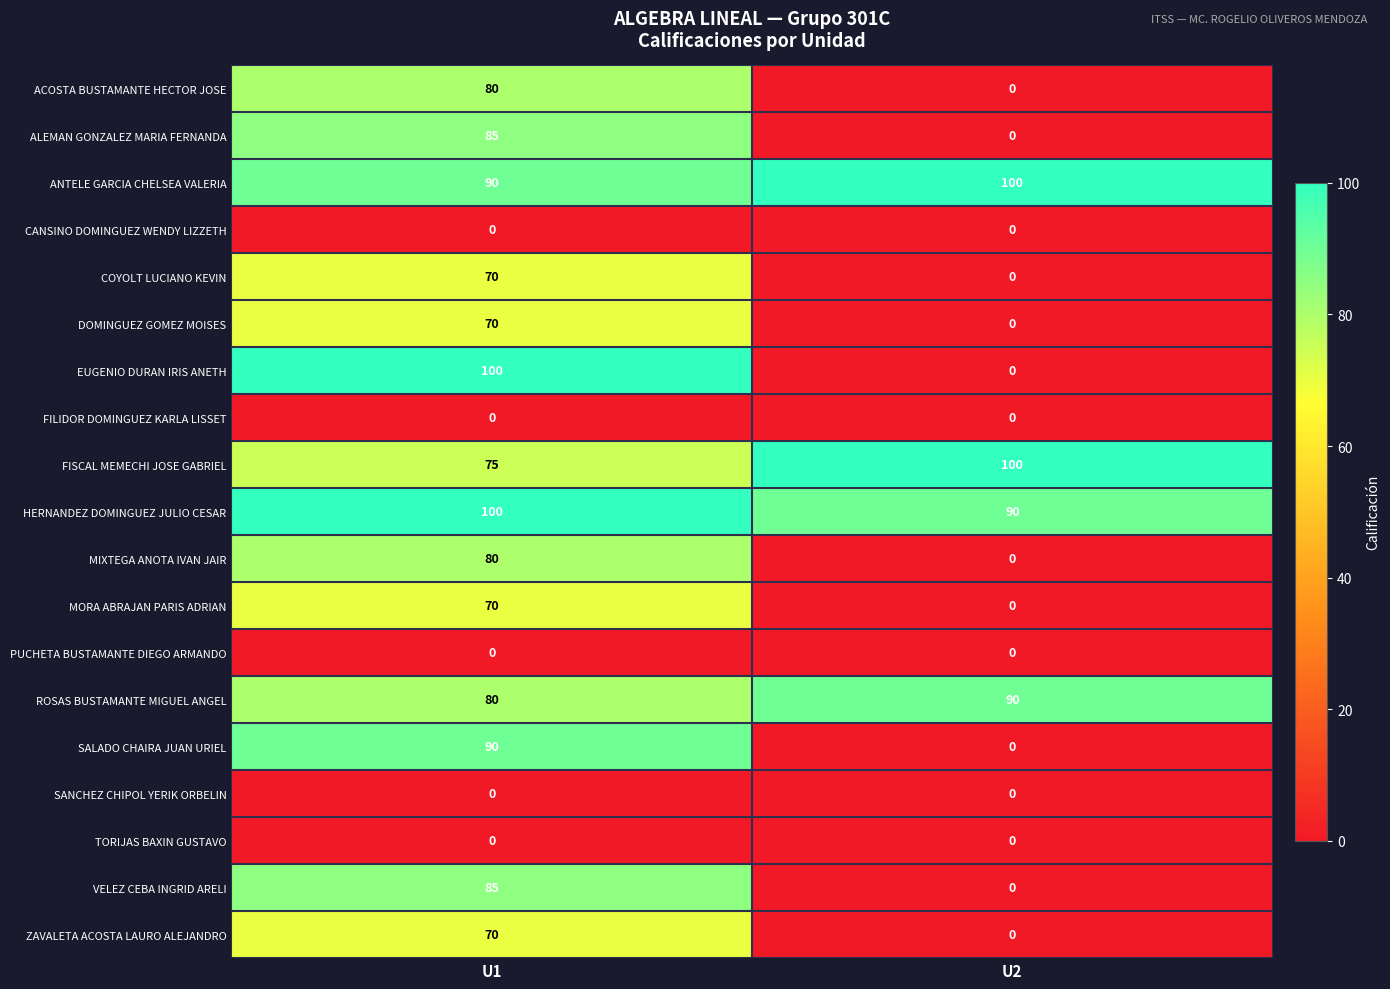

What is the total value across all series at U2?

380